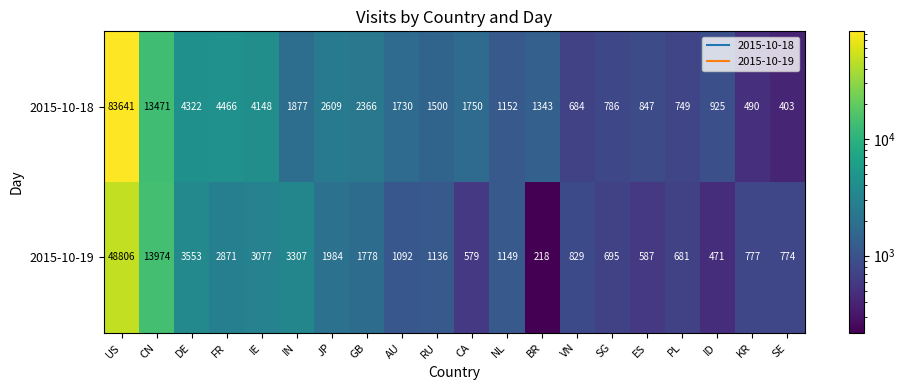

Which series changed the most between DE and IE?

2015-10-19